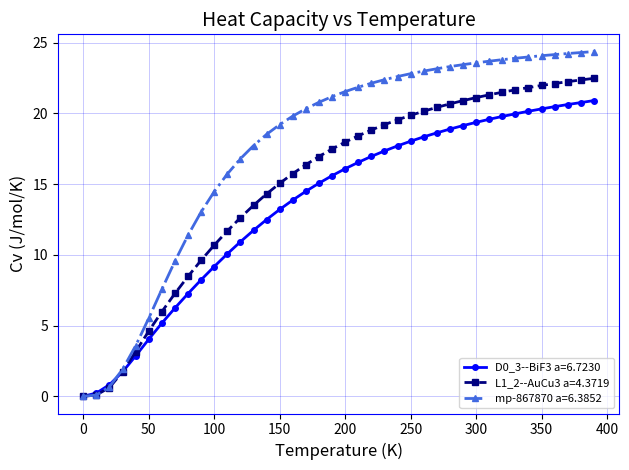

Which series has the largest range (max minus min)?

mp-867870 a=6.3852